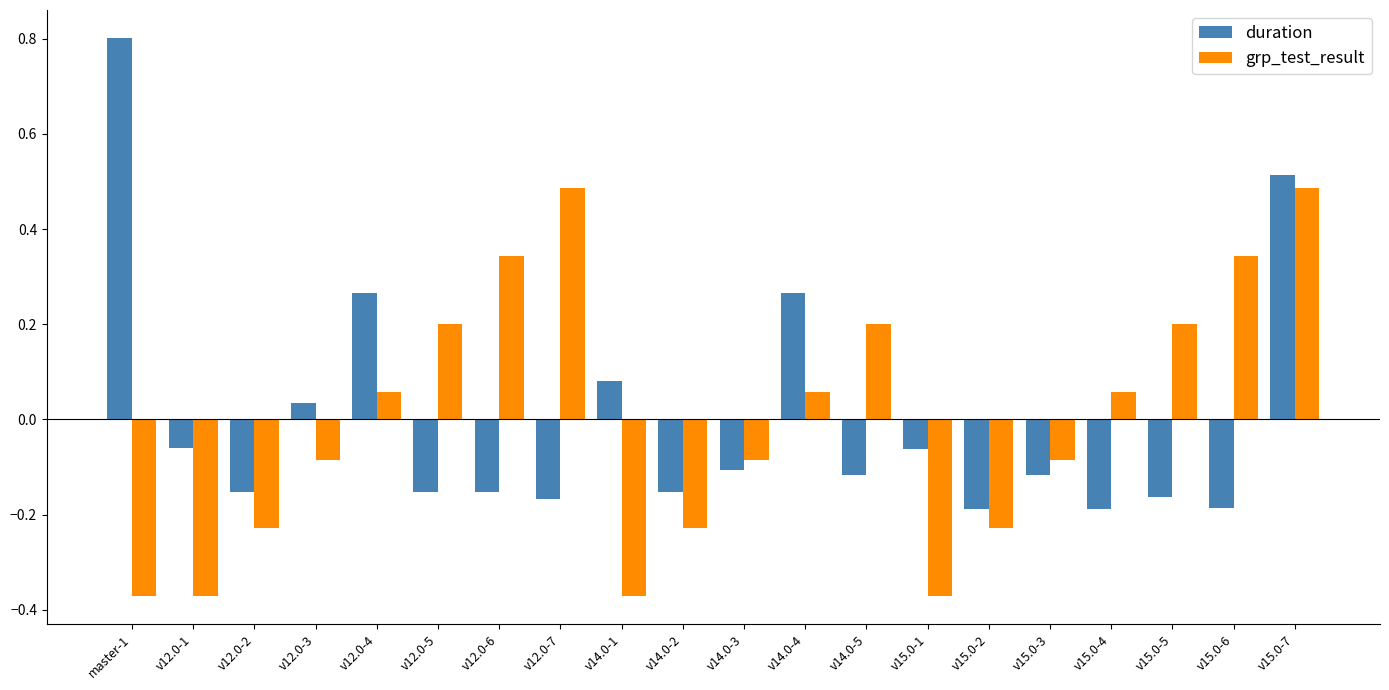

The duration series shows 0.5 at v15.0-7. True or false?

True